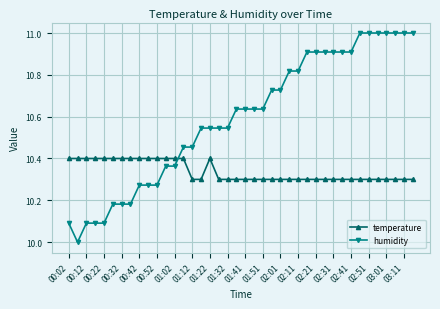

What is the maximum value for humidity?

11.0